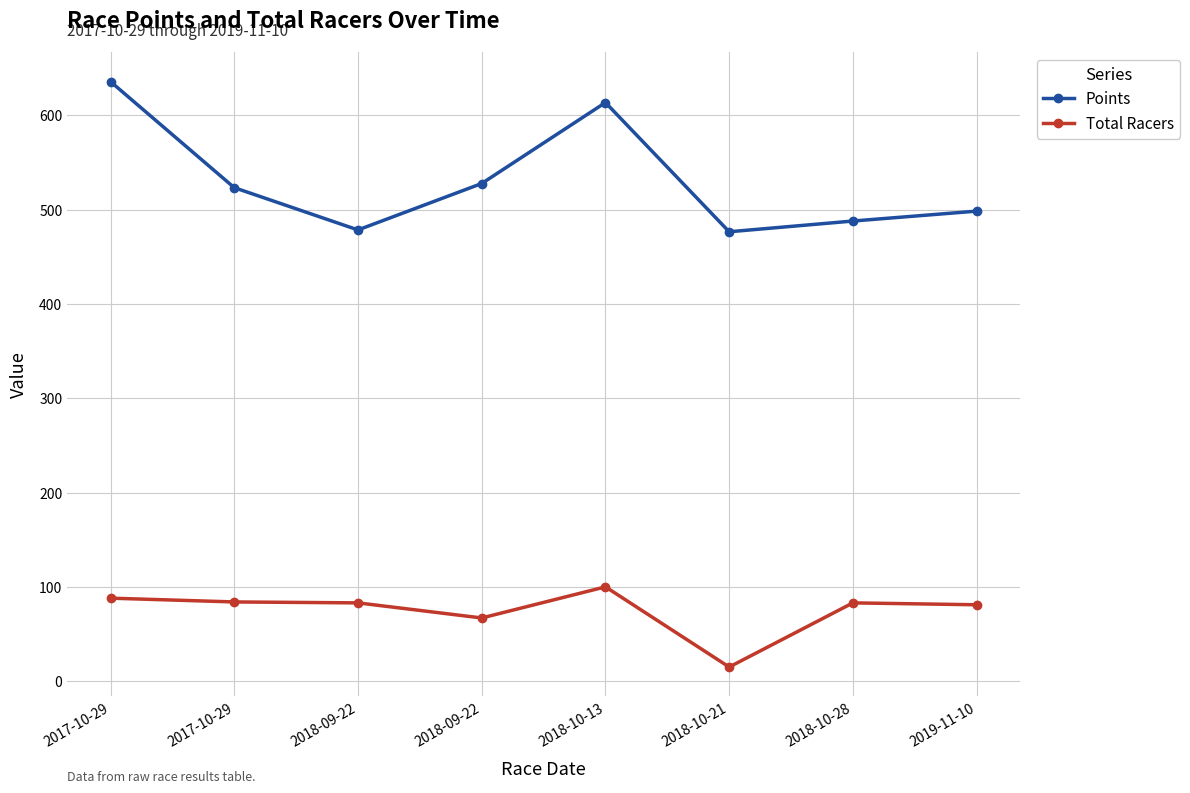

Does the chart have visible grid lines?

Yes